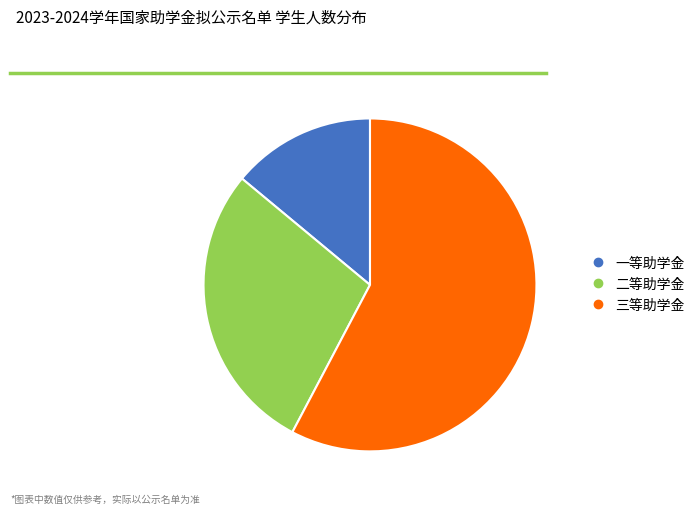

Is it true that 二等助学金 is 37% of the pie?

False